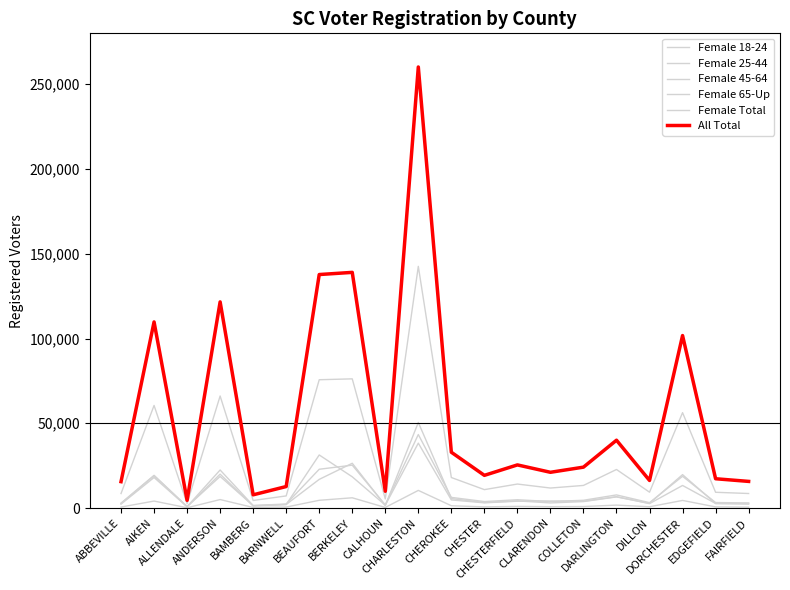

Rank the series by their maximum value, from lowest to highest.

Female 18-24, Female 65-Up, Female 45-64, Female 25-44, Female Total, All Total